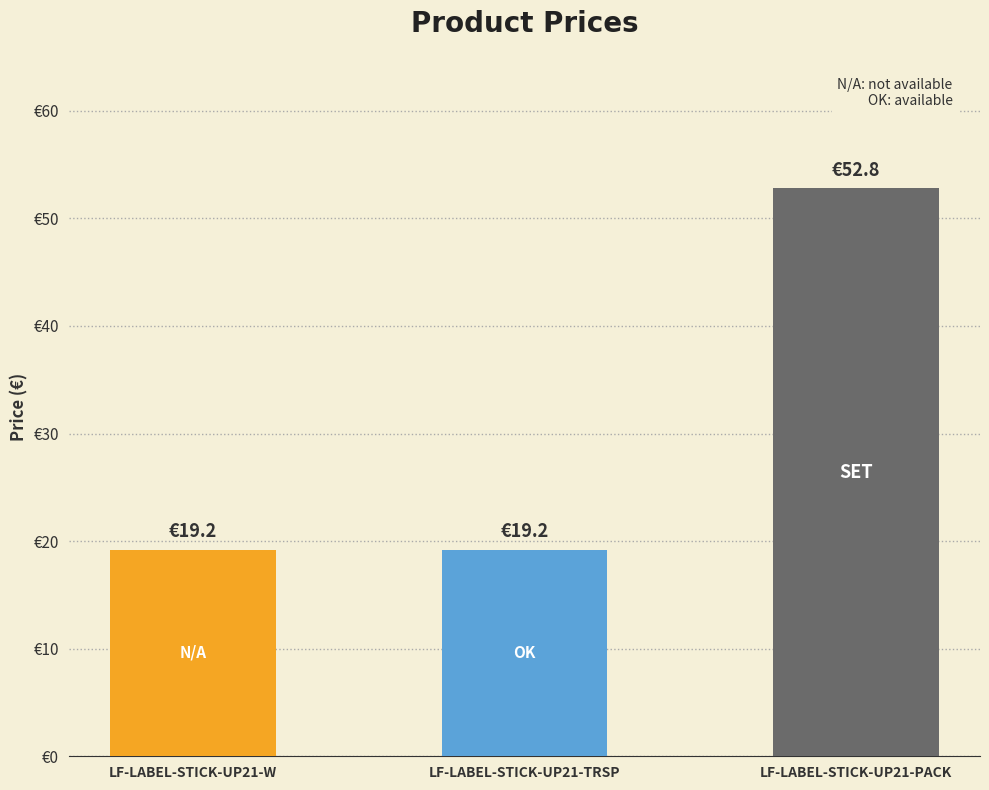

The chart shows a value of 19.2 at LF-LABEL-STICK-UP21-W. True or false?

True